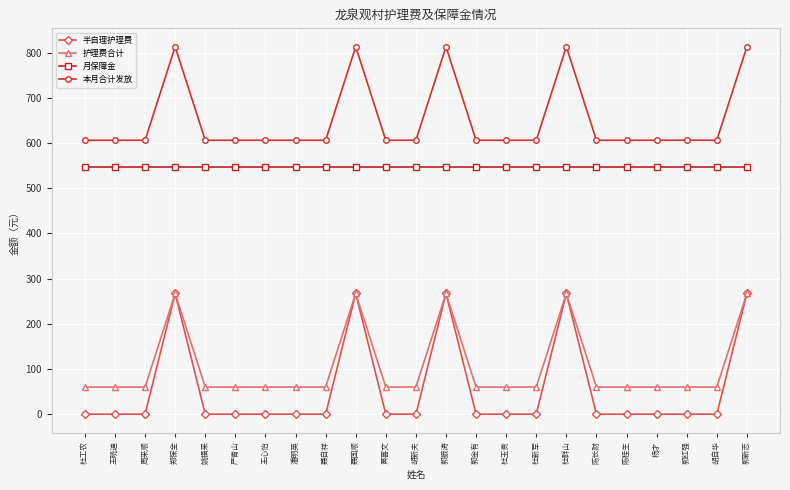

What is the difference between the highest and lowest values at 郭金有?

606